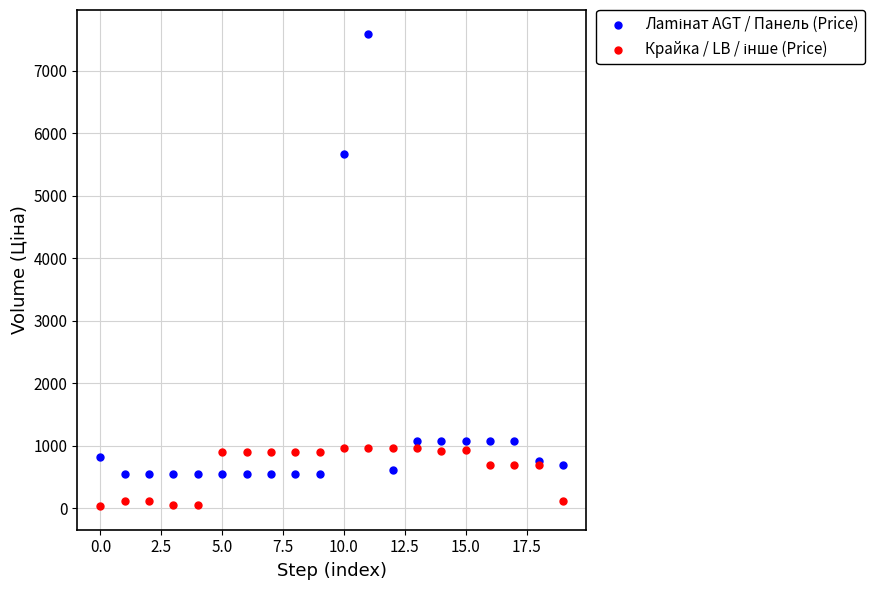

Across all series, what Y value is closest to 3814?

5673.8